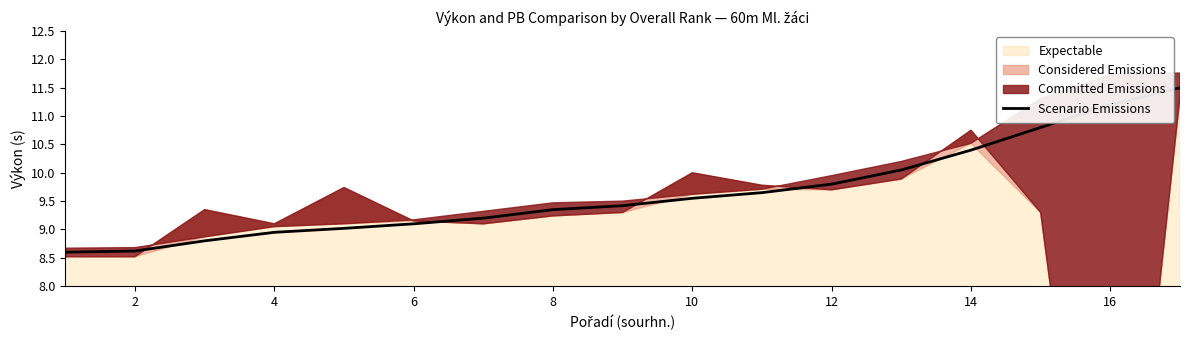

What is the minimum value for Scenario Emissions?

8.6